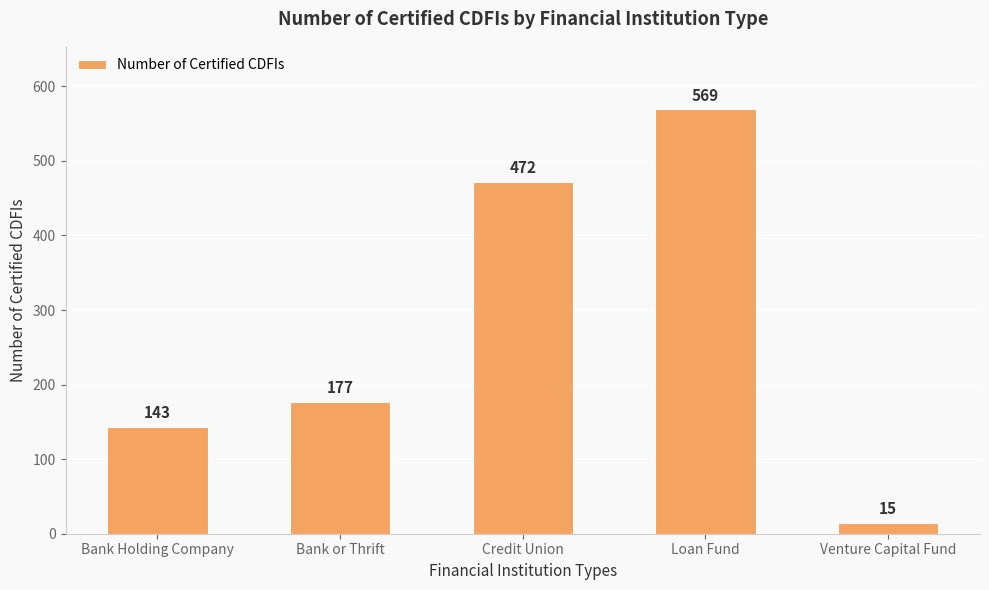

Rank the categories by value from lowest to highest.

Venture Capital Fund, Bank Holding Company, Bank or Thrift, Credit Union, Loan Fund